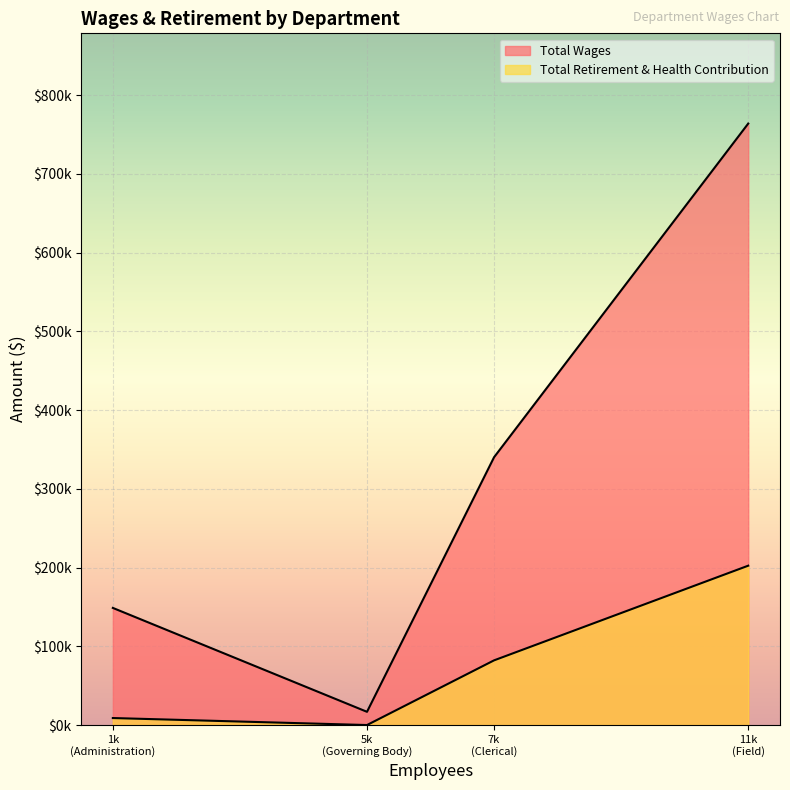

What is the maximum value for Total Retirement & Health Contribution?

202430